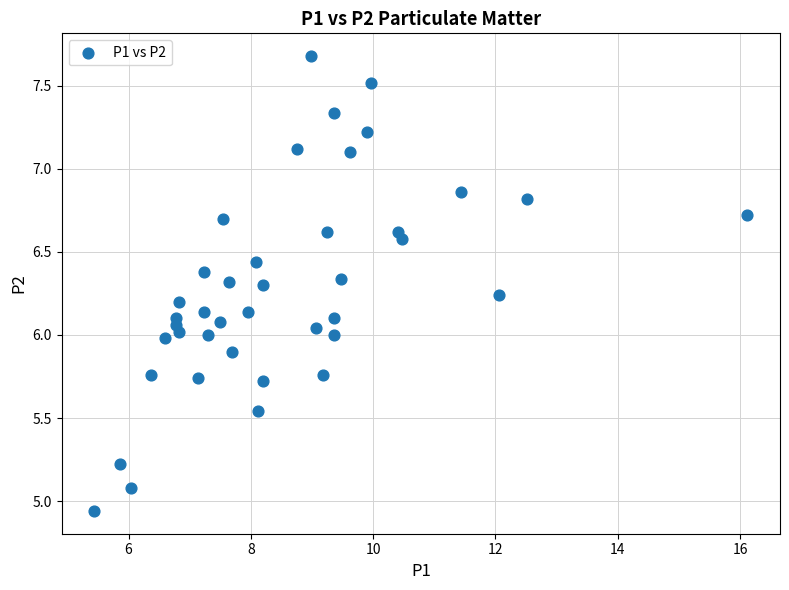

What is the range of Y values (max minus min)?

2.7